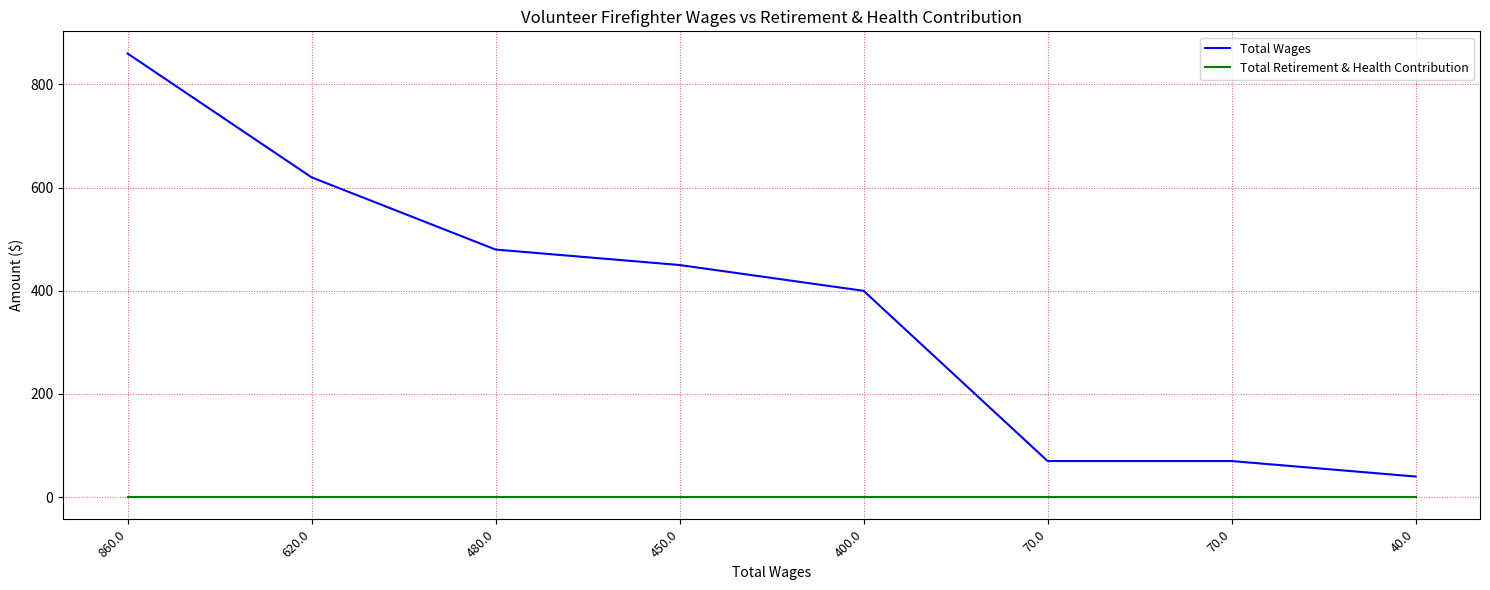

Reading left to right, list all the values displayed in this chart.

Total Wages: 860	620	480	450	400	70	70	40
Total Retirement & Health Contribution: 0	0	0	0	0	0	0	0